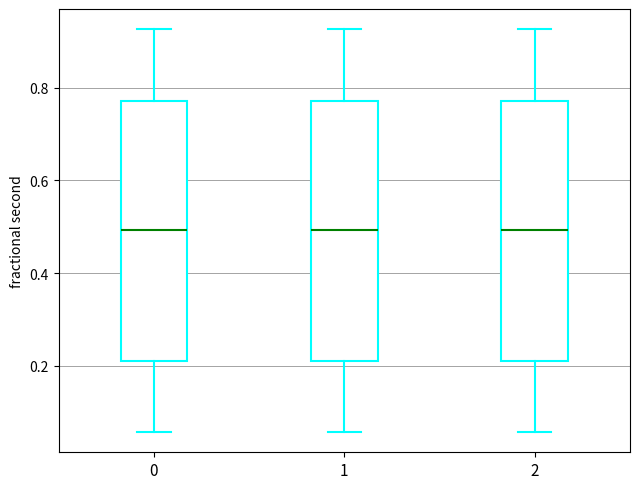

Reading left to right, read every box against the y-axis: the position of its median line, the range the box covers, and the ends of its whiskers. The values are not printed on the chart, so give them approximately, as read against the axis.

0: median 0.50, box 0.22 to 0.78, whiskers 0.06 to 0.92
1: median 0.50, box 0.22 to 0.78, whiskers 0.06 to 0.92
2: median 0.50, box 0.22 to 0.78, whiskers 0.06 to 0.92